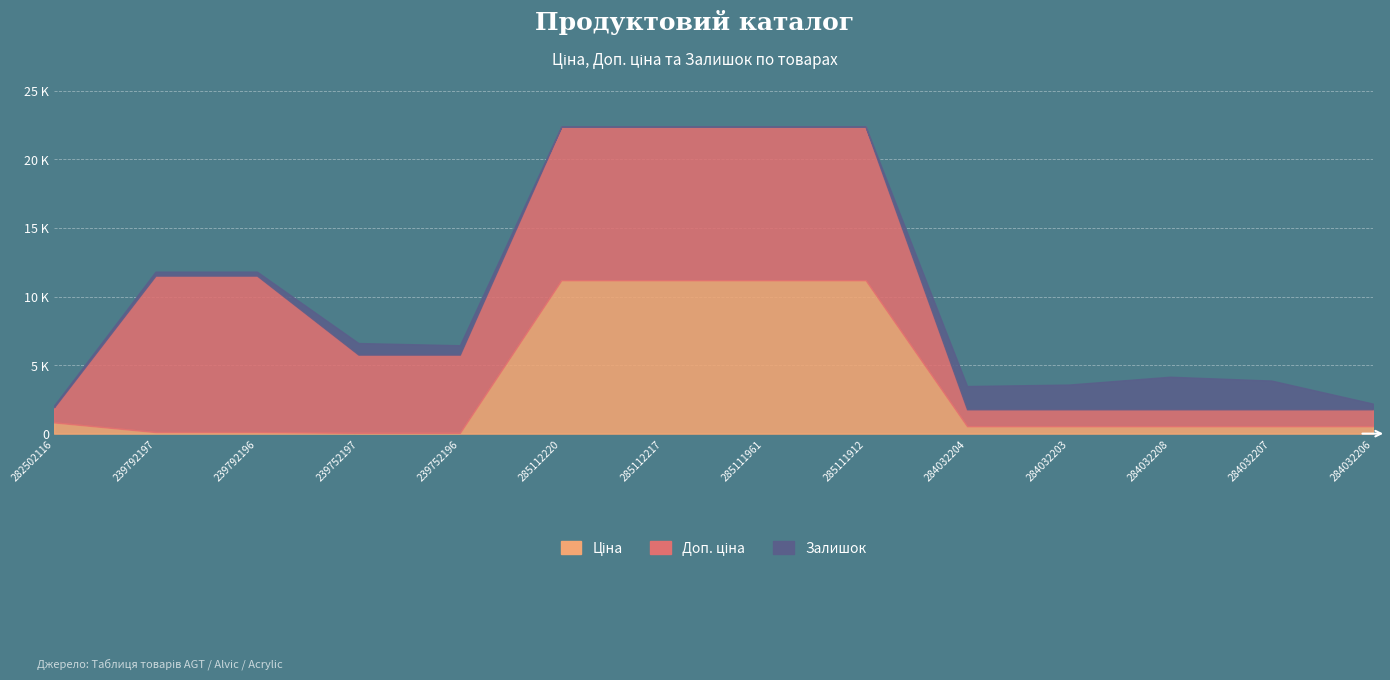

At how many categories does at least one series exceed 727?

14